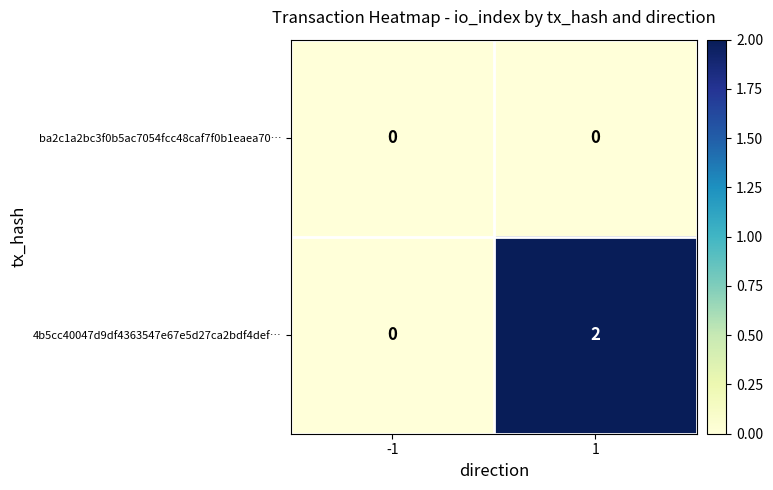

Rank the series by their average value, from highest to lowest.

4b5cc40047d9df4363547e67e5d27ca2bdf4def…, ba2c1a2bc3f0b5ac7054fcc48caf7f0b1eaea70…